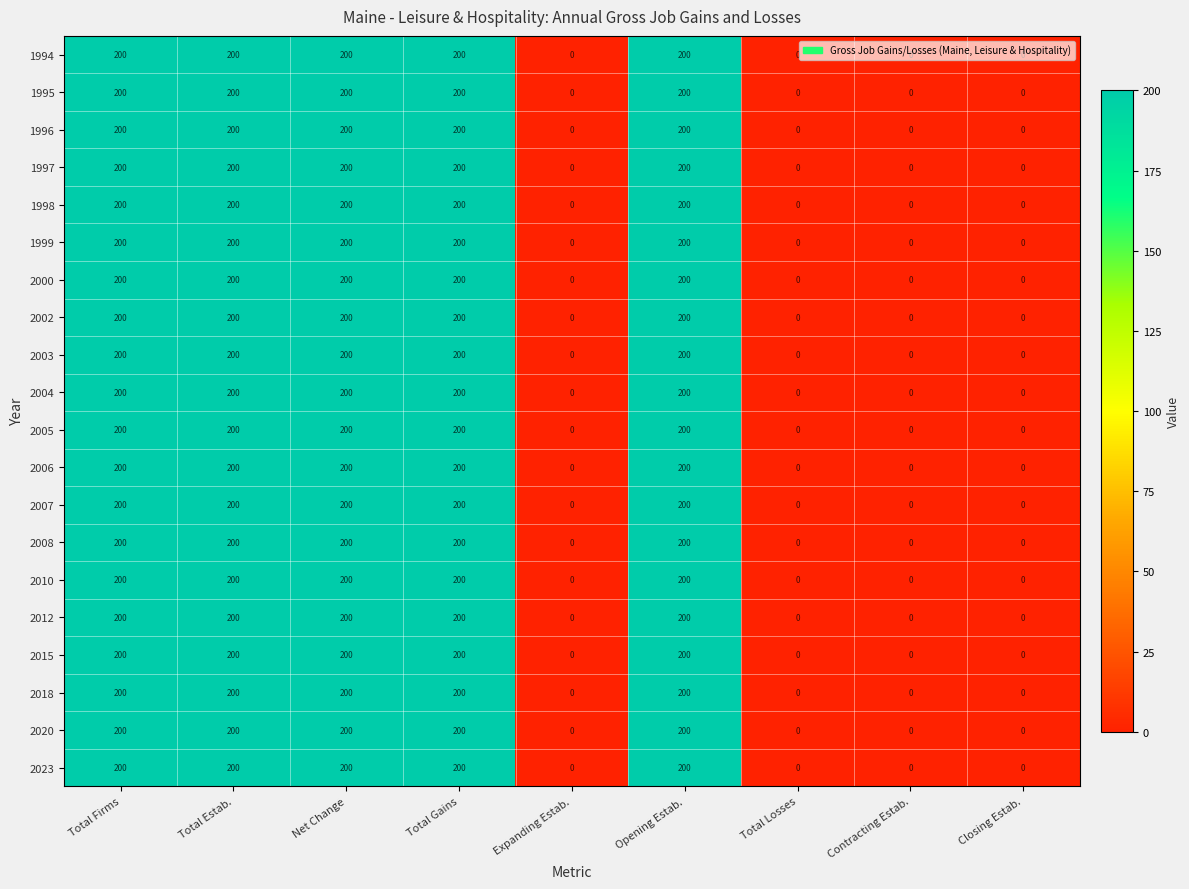

How many distinct data groups are displayed?

20